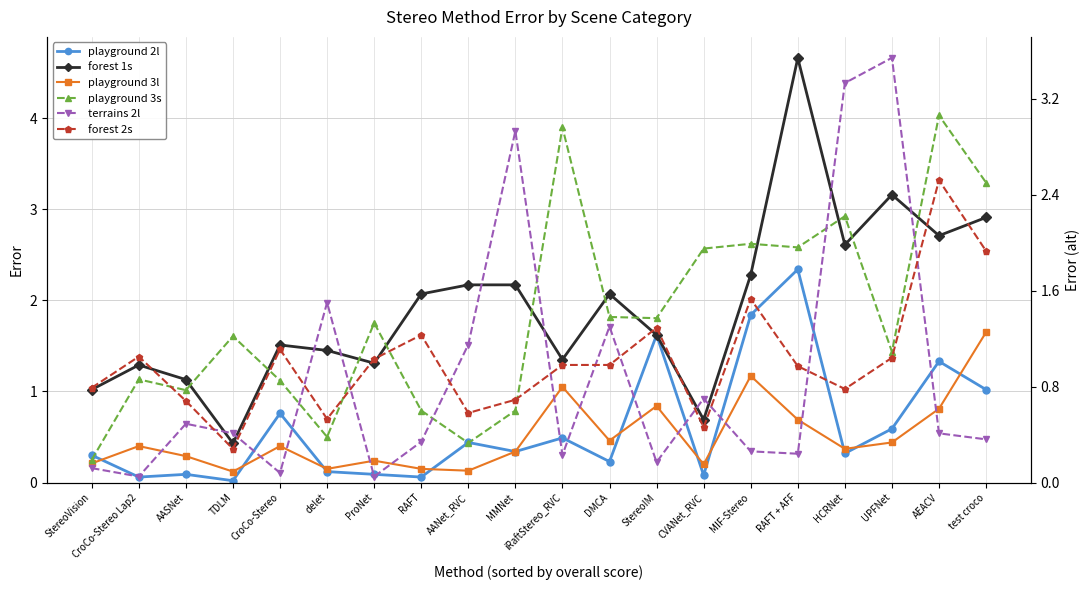

Between StereoIM and test croco, which series saw the biggest shift?

forest 1s